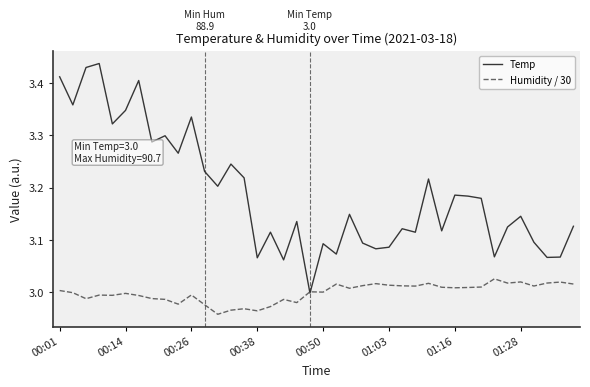

Rank the series by their average value, from lowest to highest.

Humidity / 30, Temp